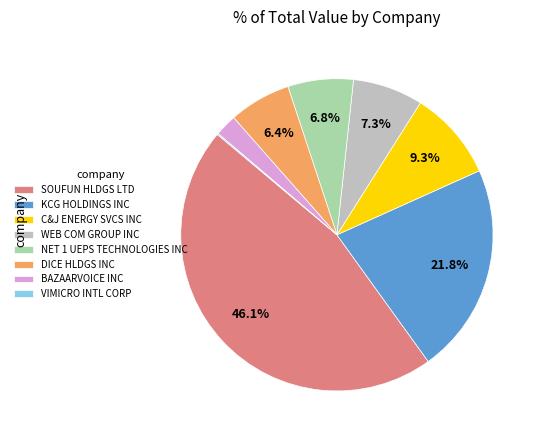

What percentage is the DICE HLDGS INC slice, to the nearest percent?

6%